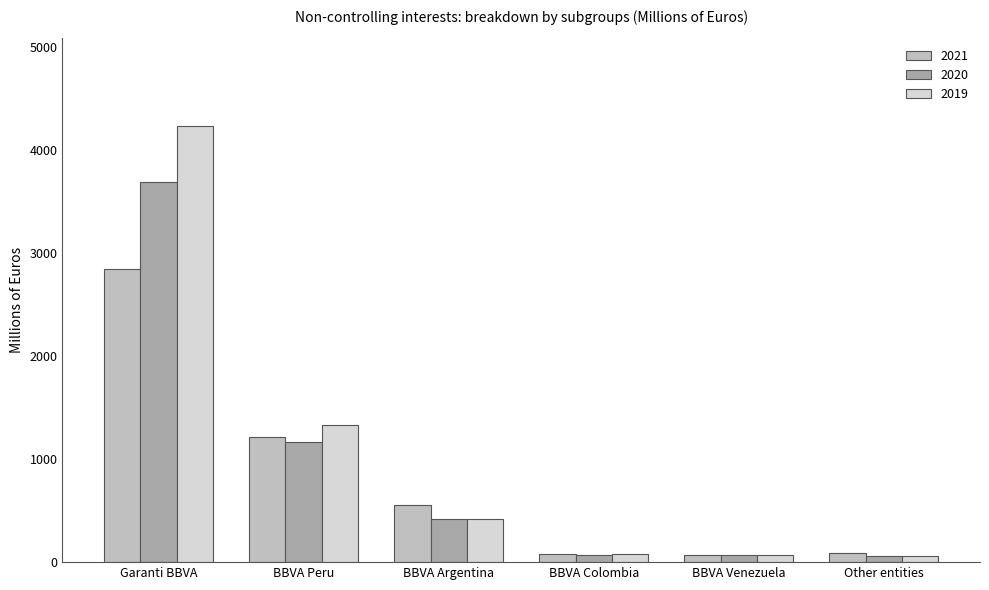

What is the sum of all 2020 values?

5470